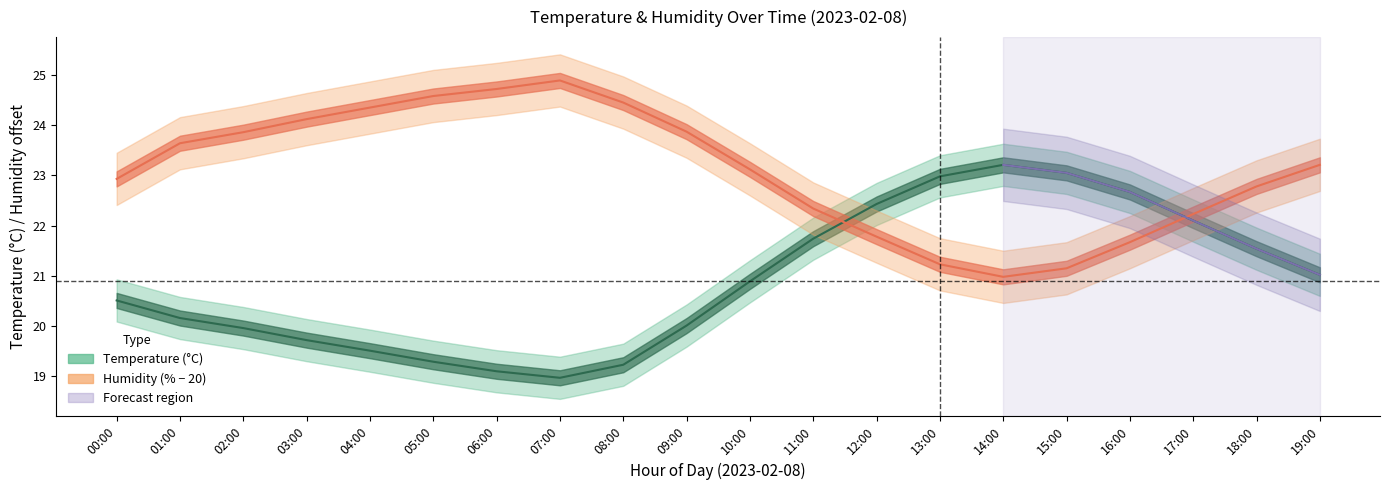

What is the smallest value displayed?

18.6